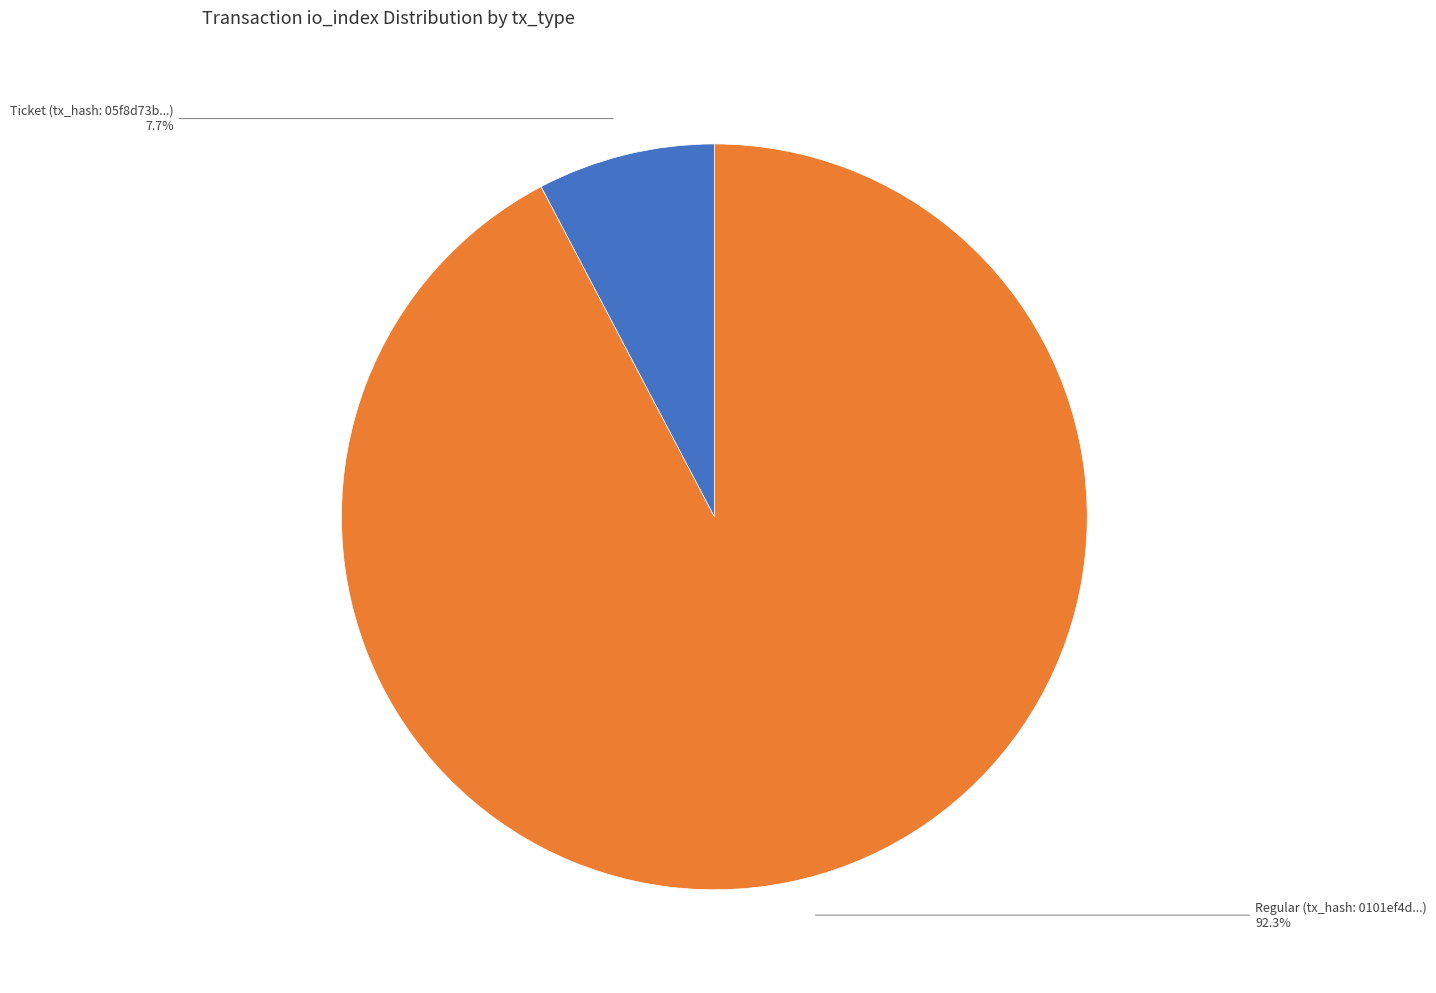

Is there a majority slice in this chart?

Yes